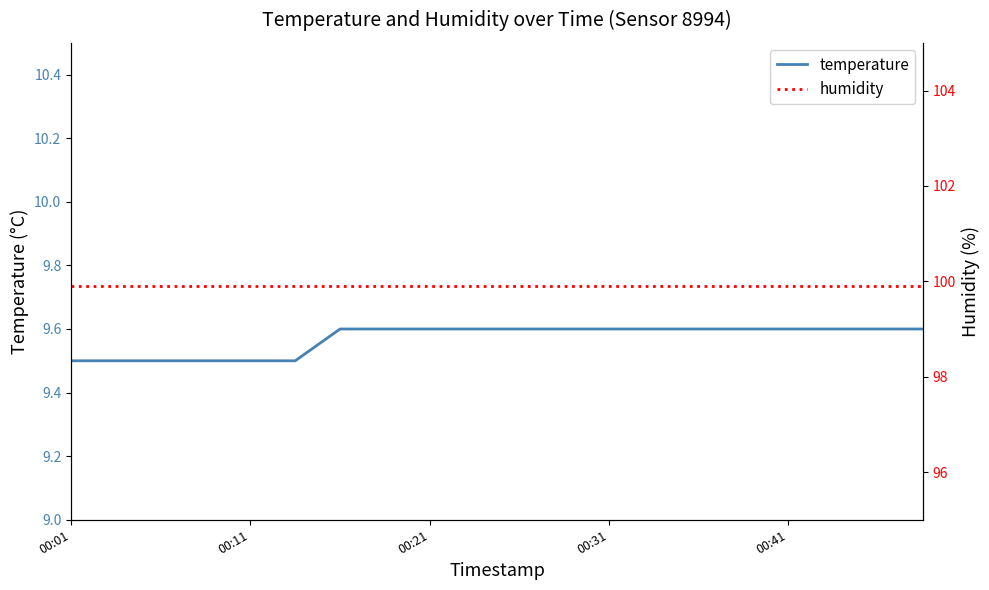

What is the highest value of the temperature series?

9.6